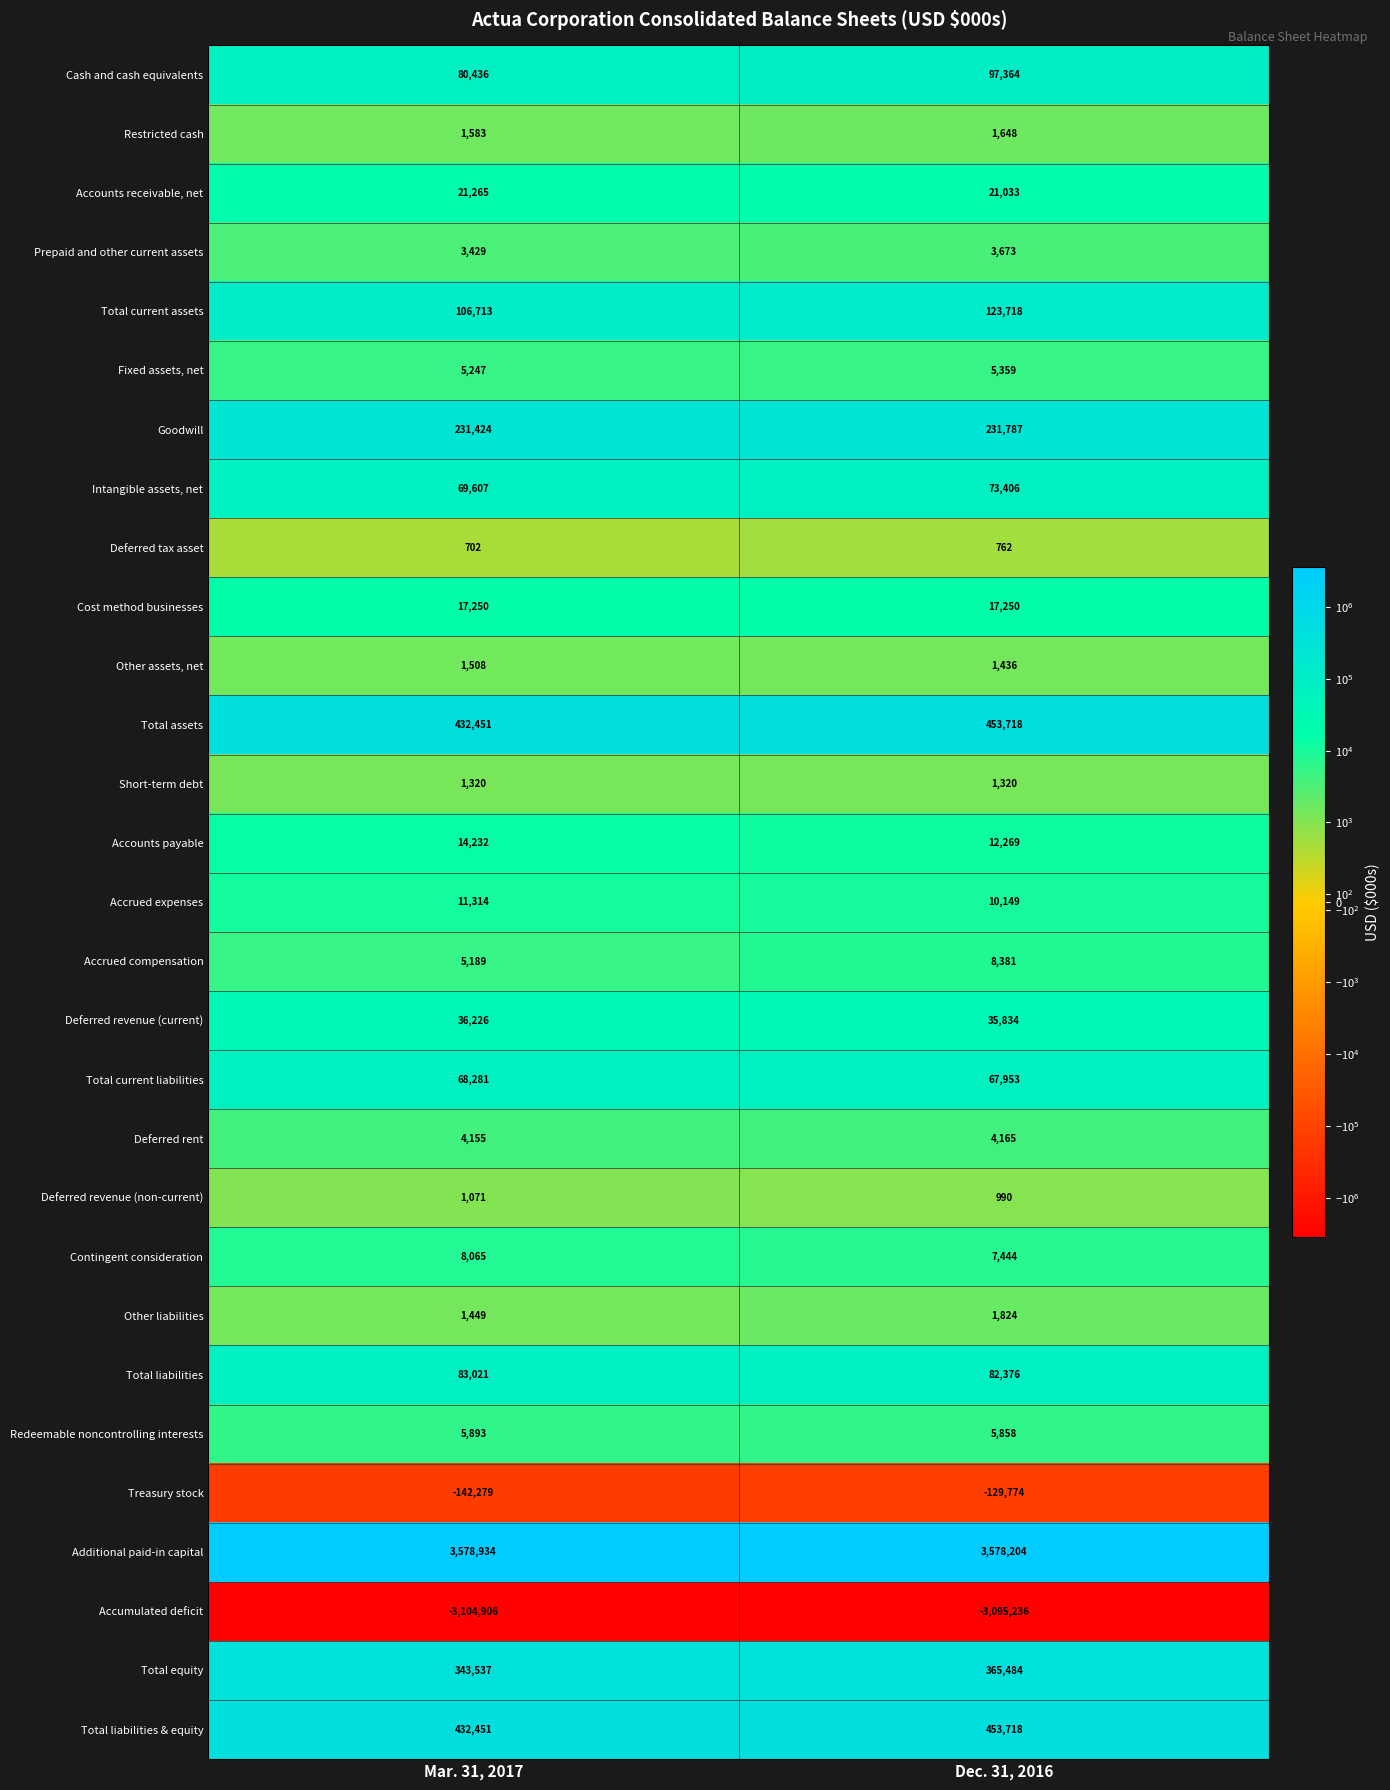

Which series has the largest range (max minus min)?

Total equity